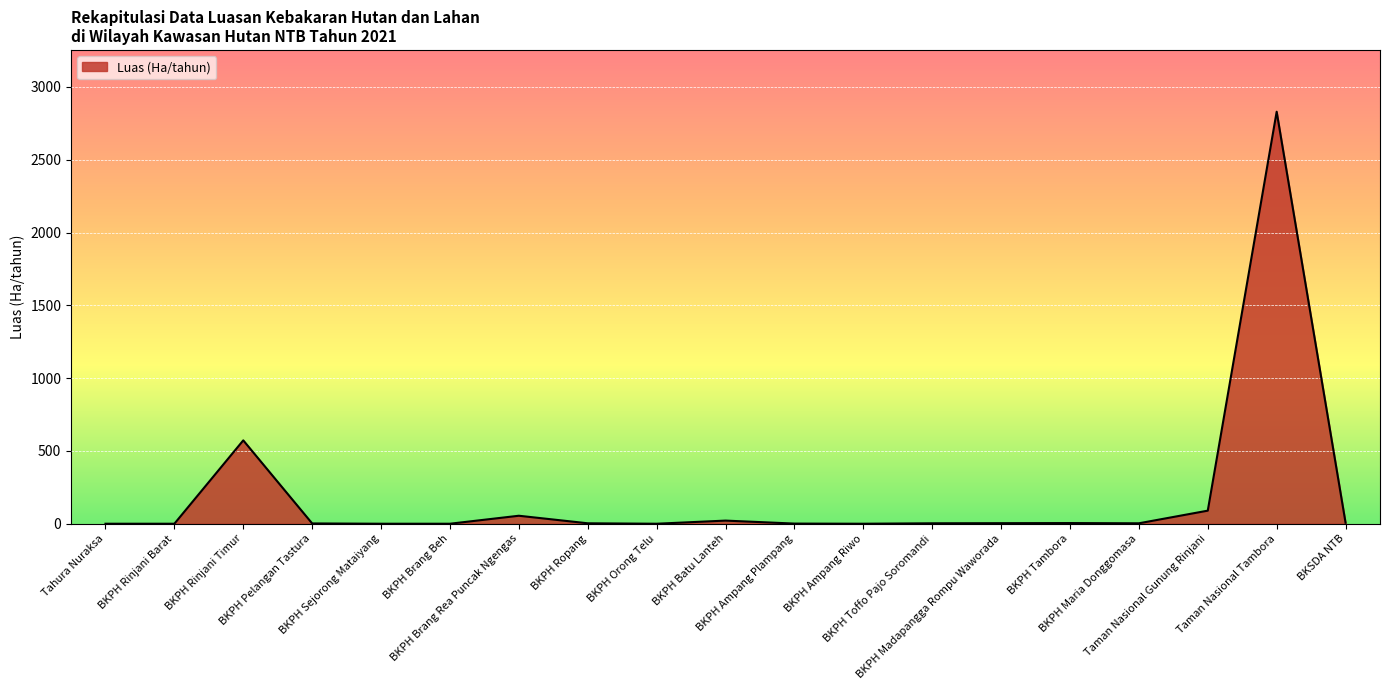

At which label does the data first exceed 3?

BKPH Rinjani Timur